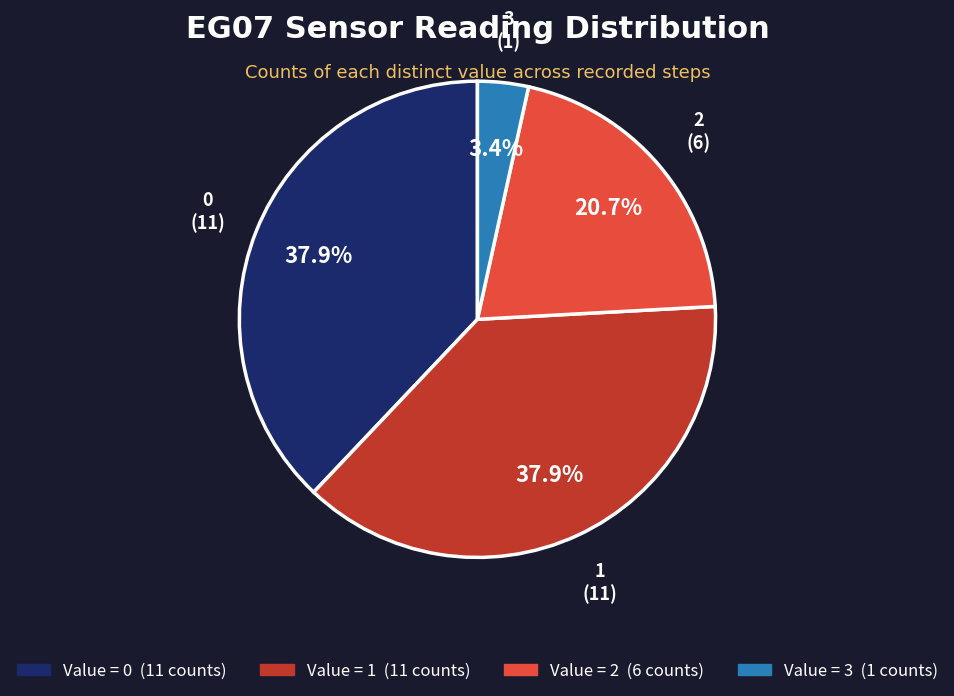

How many slices are in this pie chart?

4